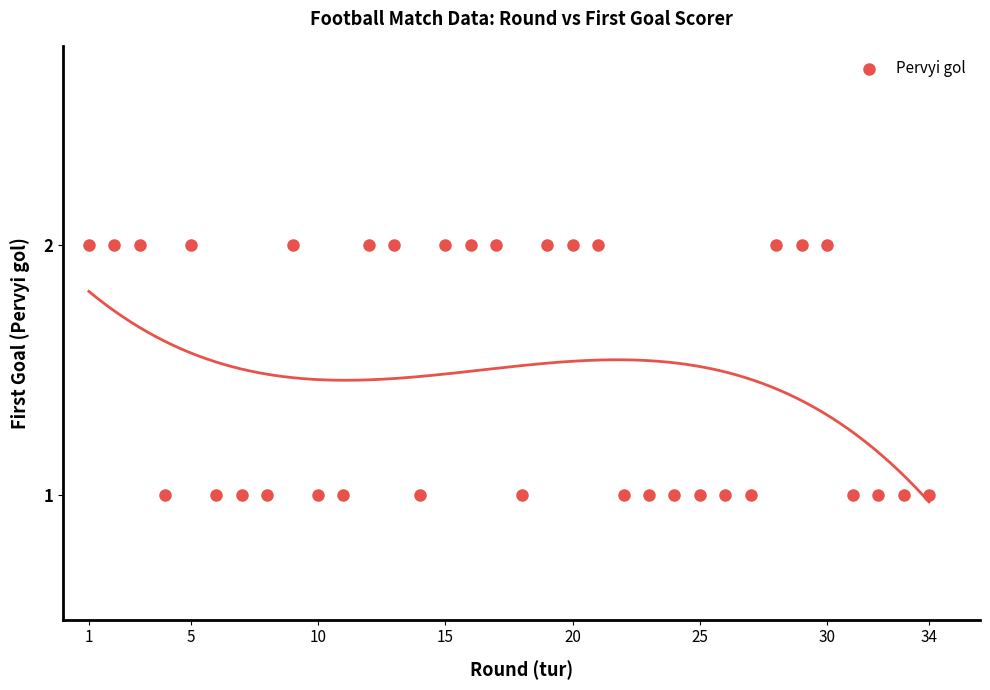

What is the range of X values (max minus min)?

33